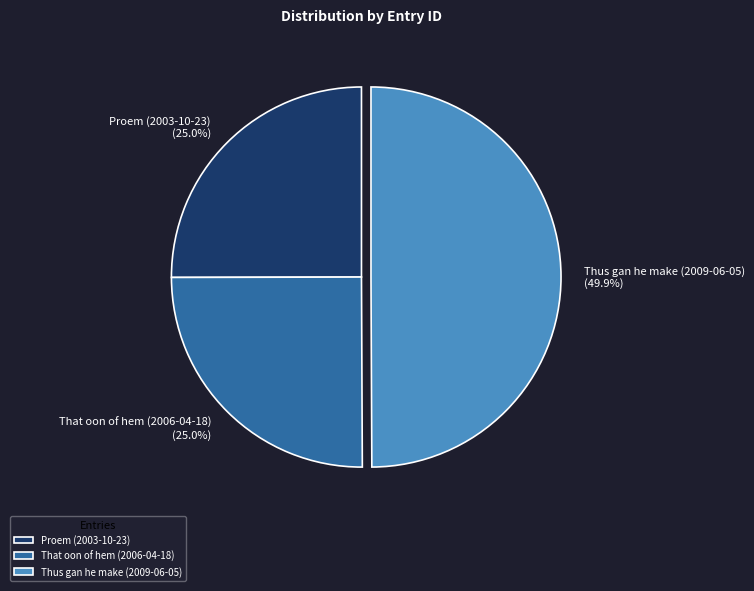

To the nearest percent, what percentage of the pie is That oon of hem (2006-04-18)?

25%